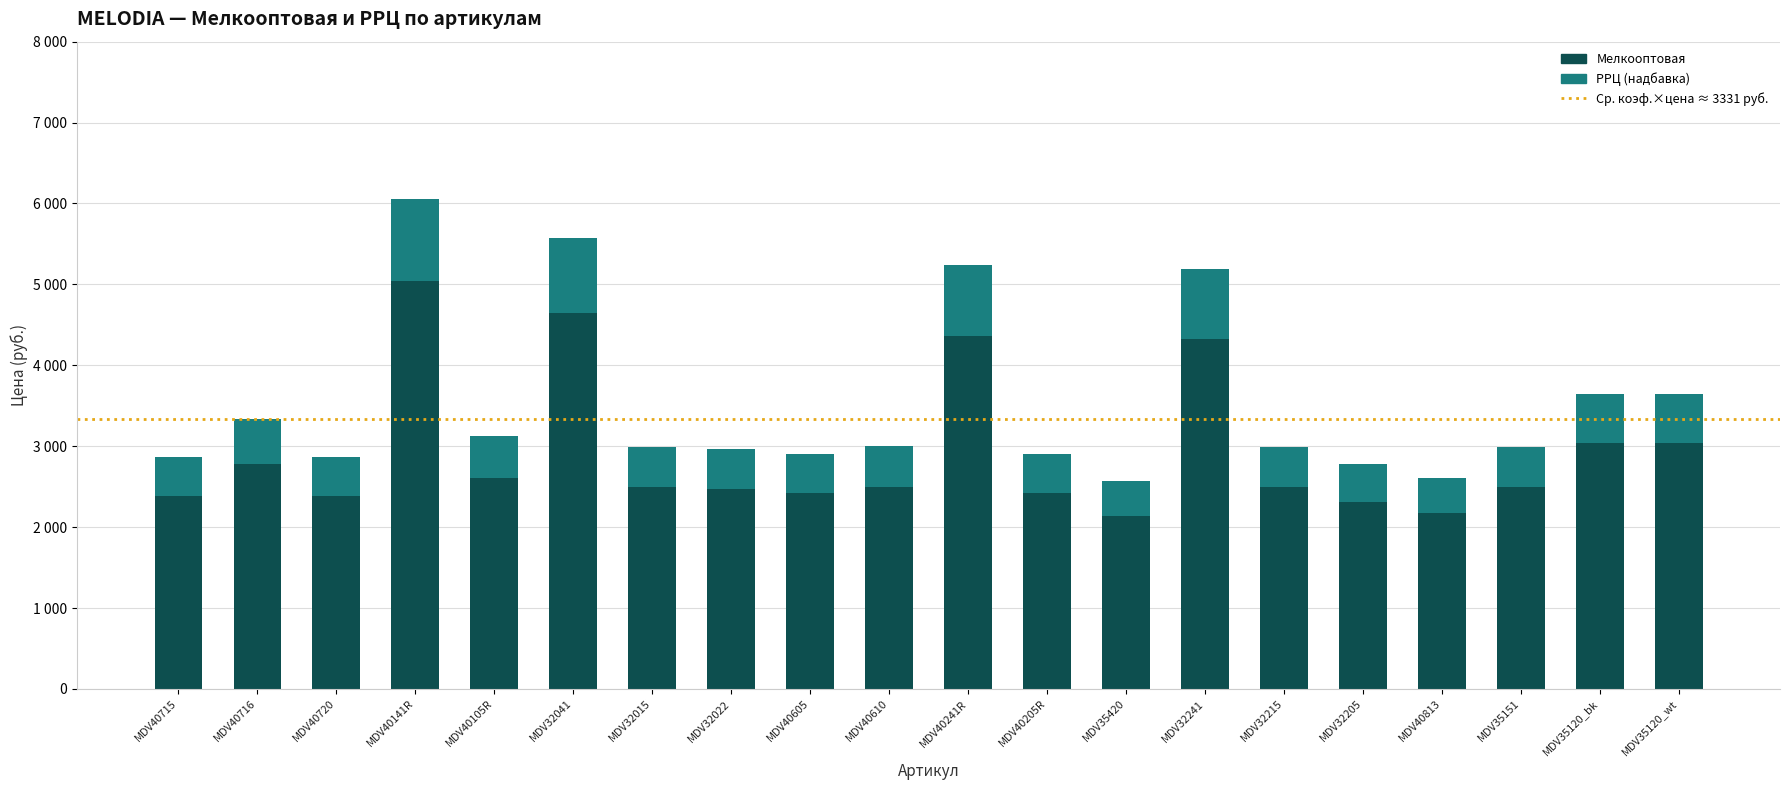

What is the label of the 1st bar from the left?

MDV40715